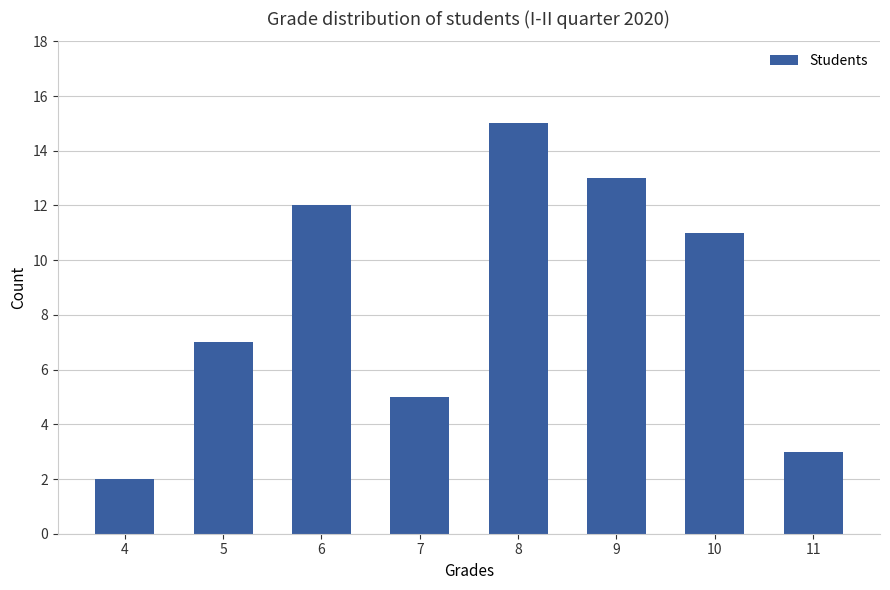

How many distinct data groups are displayed?

1